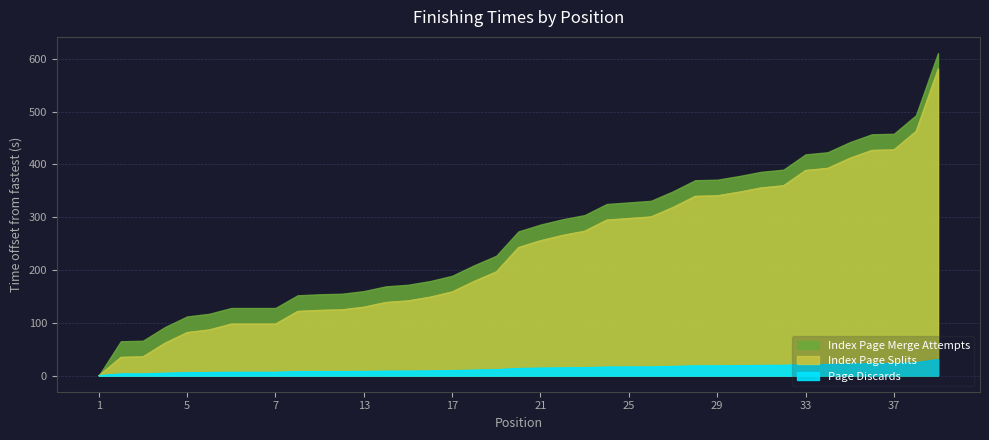

Which series has the largest range (max minus min)?

Index Page Splits